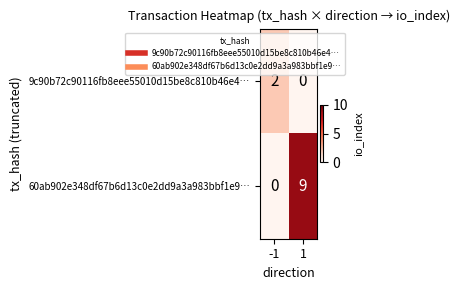

Which series has the largest total across all categories?

60ab902e348df67b6d13c0e2dd9a3a983bbf1e9…